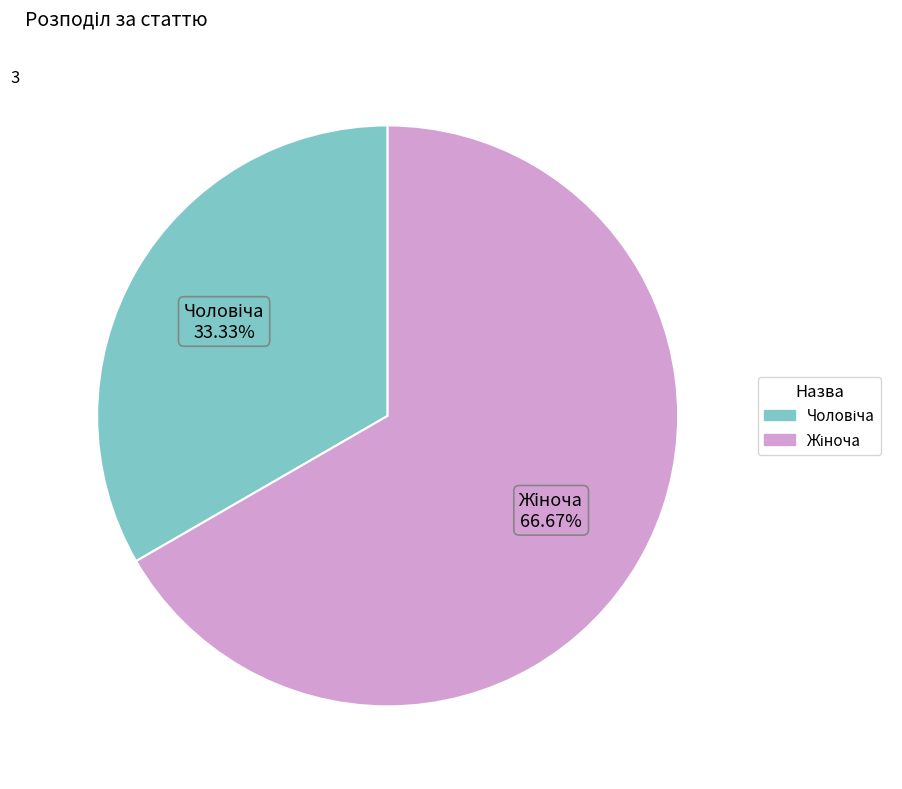

Is there a majority slice in this chart?

Yes